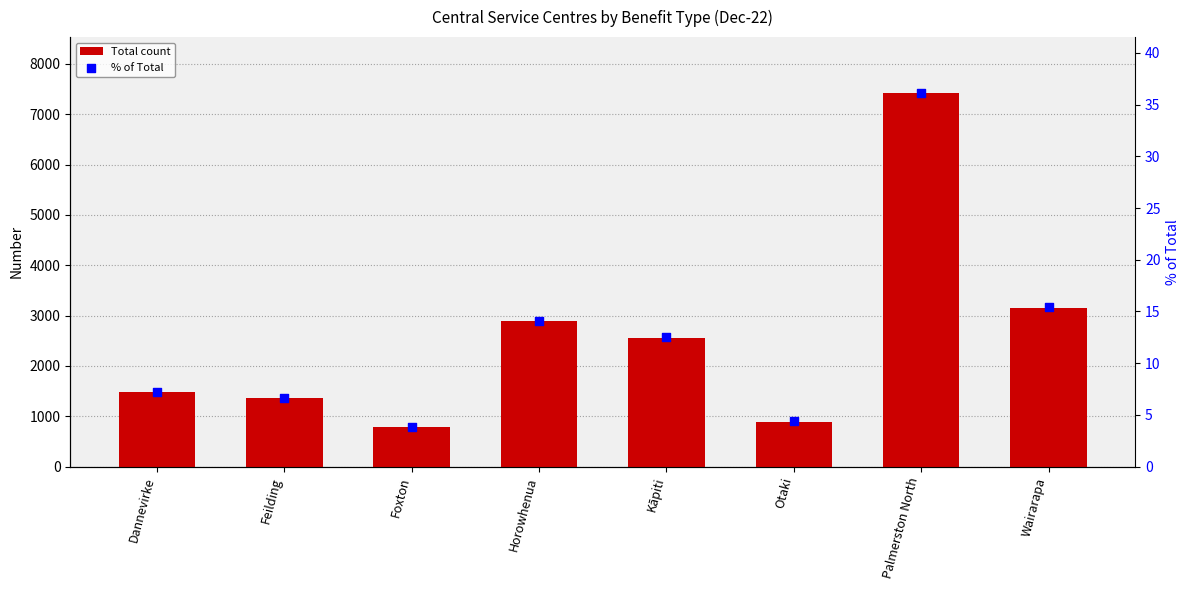

At how many categories does at least one series exceed 4555?

1